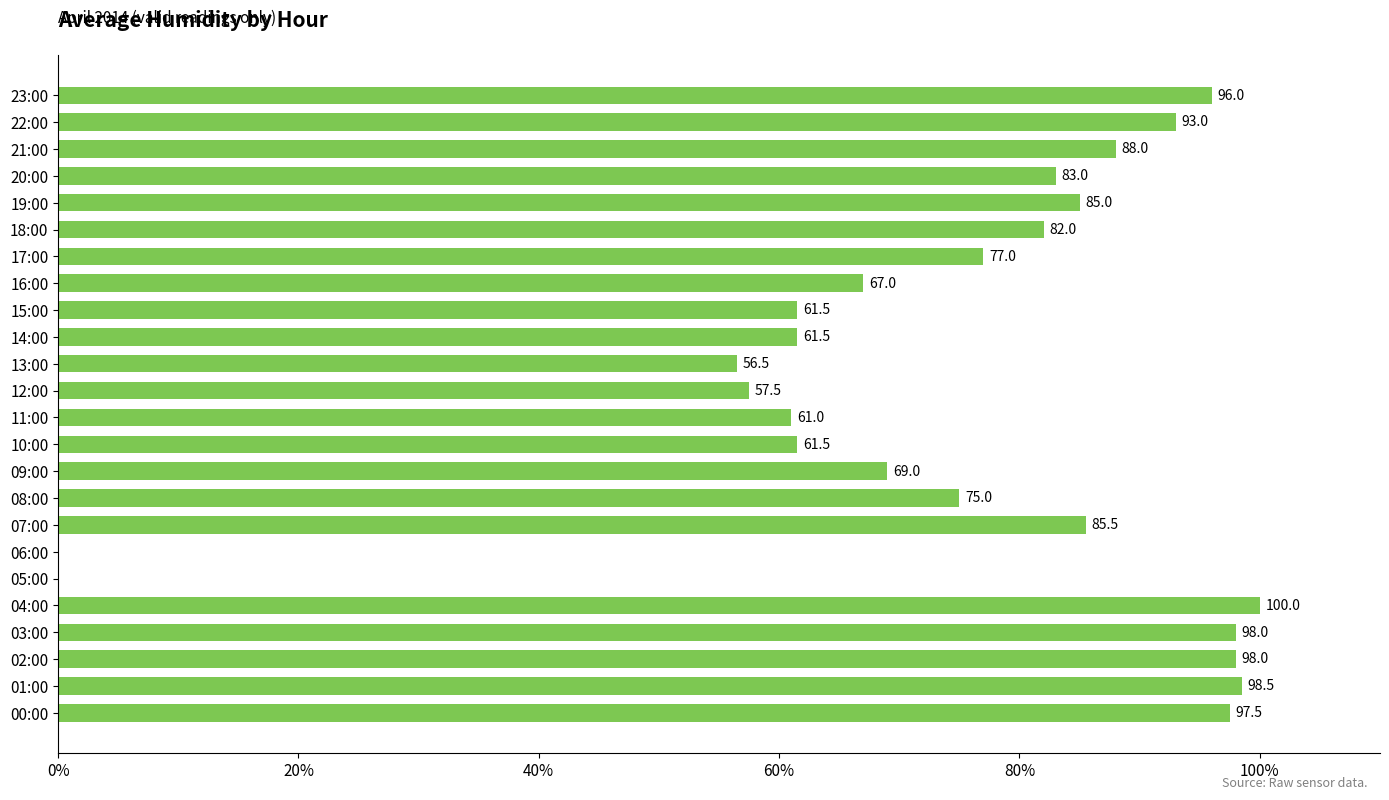

Reading bottom to top, transcribe all the data shown in this chart.

00:00=97.5	01:00=98.5	02:00=98.0	03:00=98.0	04:00=100.0	05:00=0.0	06:00=0.0	07:00=85.5	08:00=75.0	09:00=69.0	10:00=61.5	11:00=61.0	12:00=57.5	13:00=56.5	14:00=61.5	15:00=61.5	16:00=67.0	17:00=77.0	18:00=82.0	19:00=85.0	20:00=83.0	21:00=88.0	22:00=93.0	23:00=96.0